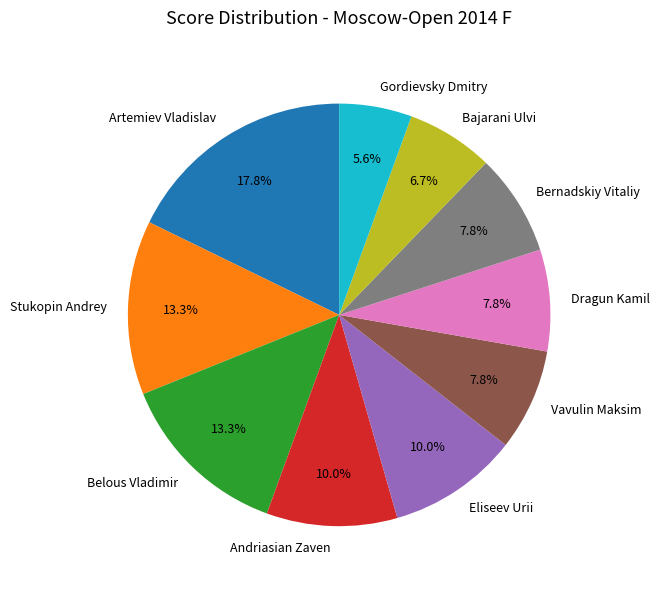

To the nearest percent, what is the combined percentage of Gordievsky Dmitry and Stukopin Andrey?

19%